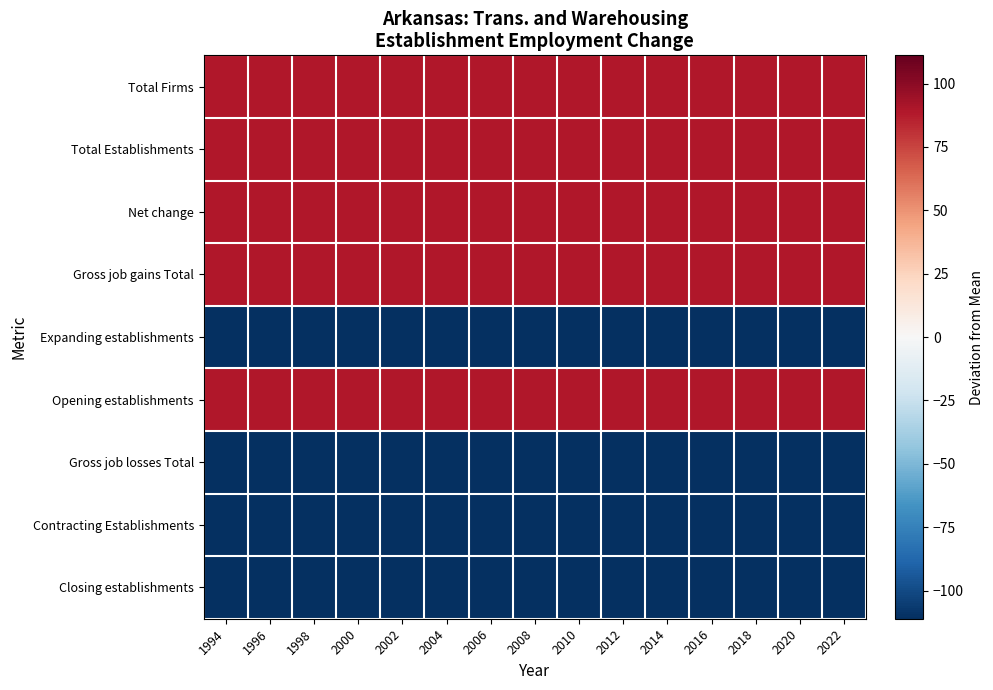

Which label corresponds to the largest value in the chart?

1994